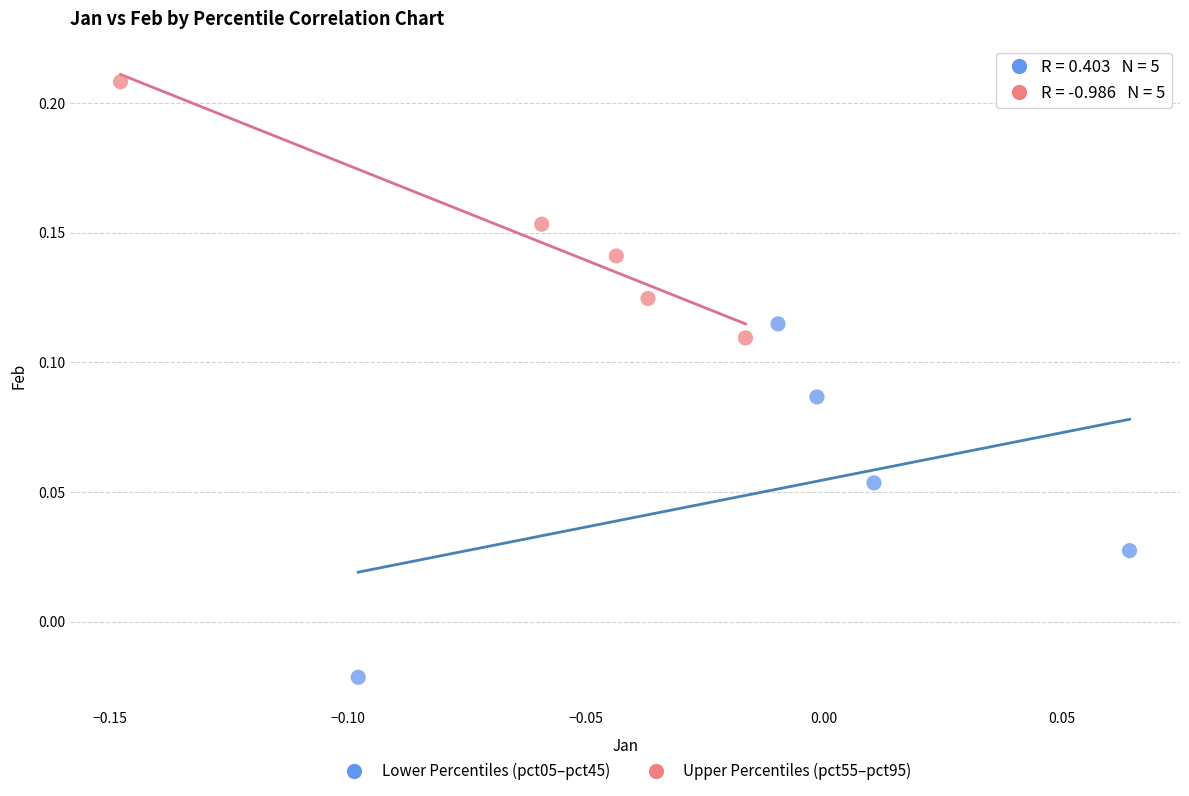

What are all the series names shown in the legend?

Lower Percentiles (pct05–pct45), Upper Percentiles (pct55–pct95)